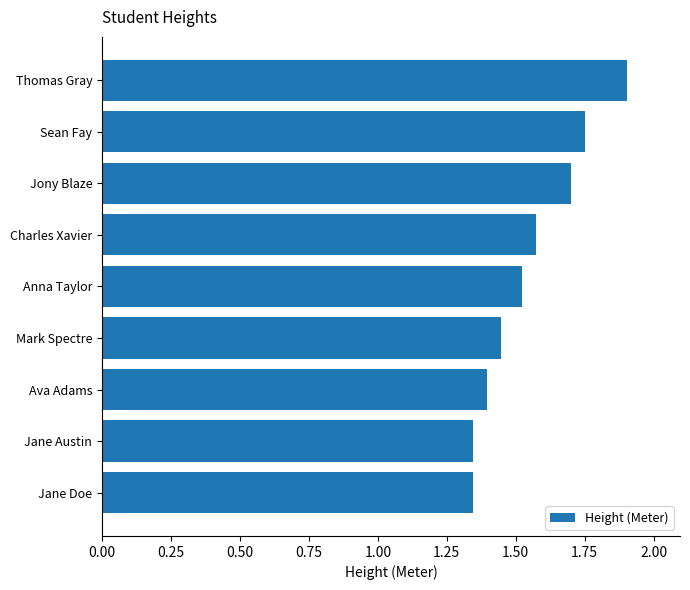

Between Jane Doe and Sean Fay, which is larger?

Sean Fay